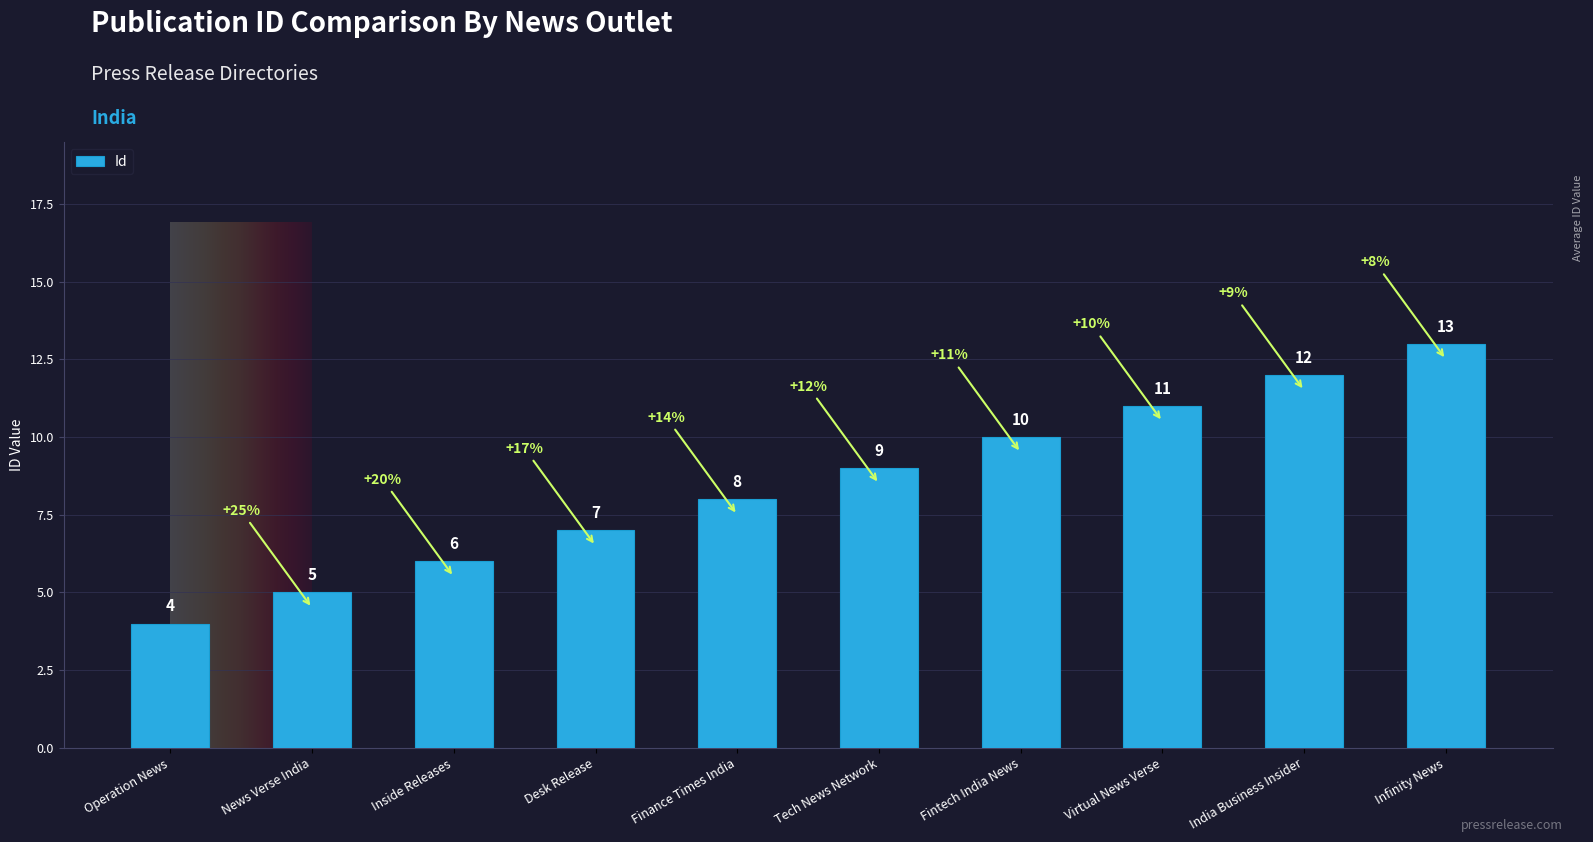

How many data points does each series have?

10